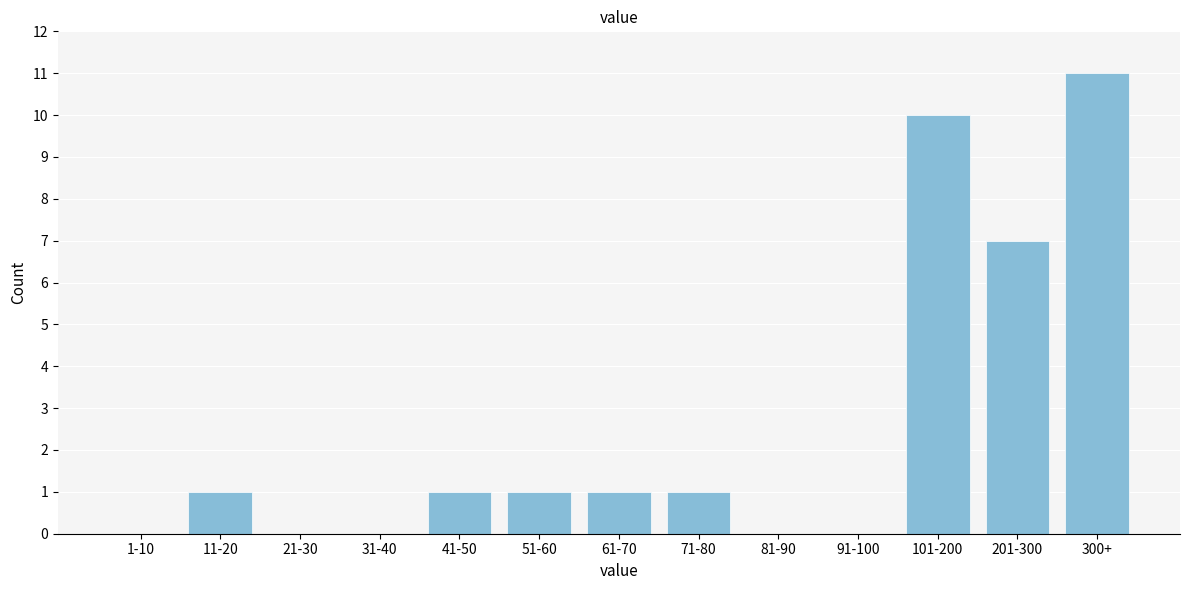

Reading left to right, extract all data points from this chart.

1-10=0	11-20=1	21-30=0	31-40=0	41-50=1	51-60=1	61-70=1	71-80=1	81-90=0	91-100=0	101-200=10	201-300=7	300+=11